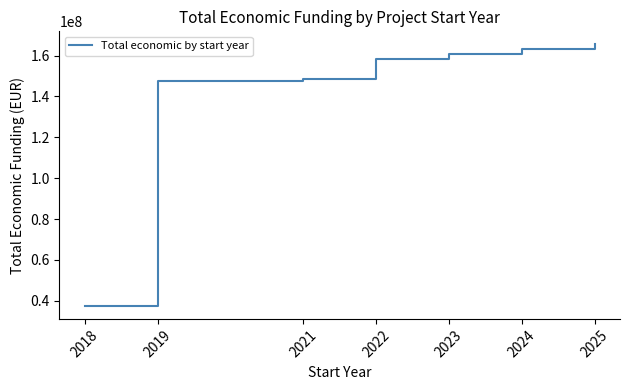

What is the ratio of the value at 2019 to the value at 2024?

0.9